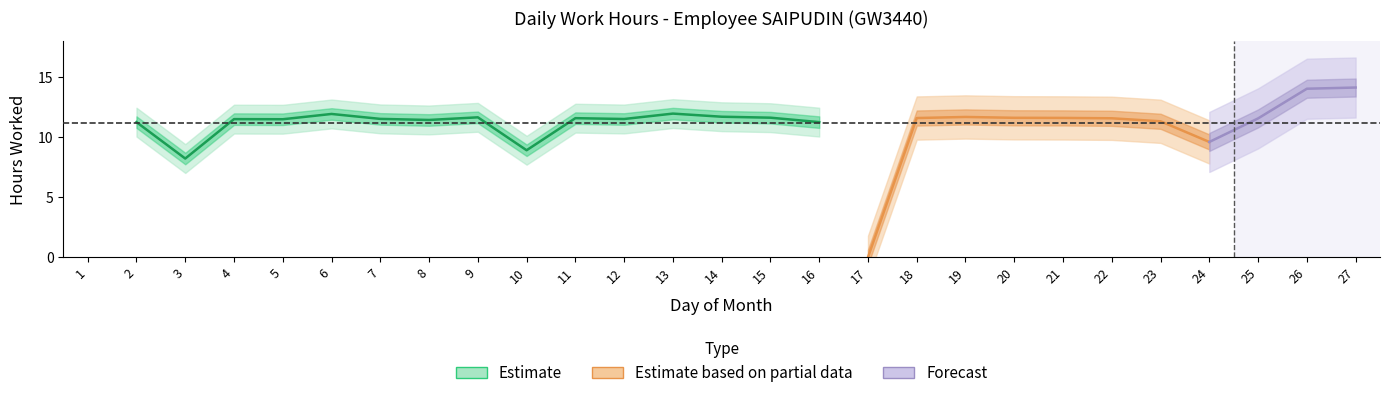

Reading left to right, extract all data points from this chart.

0.0	11.2	8.2	11.5	11.5	11.9	11.5	11.4	11.7	8.9	11.6	11.5	12.0	11.7	11.6	11.2	0.0	11.6	11.7	11.6	11.6	11.6	11.3	9.6	11.6	14.0	14.1